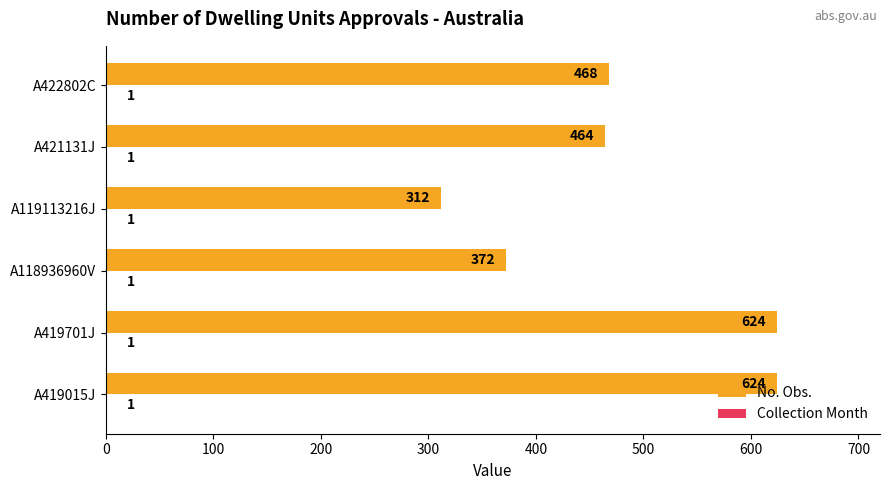

What is the greatest value displayed?

624